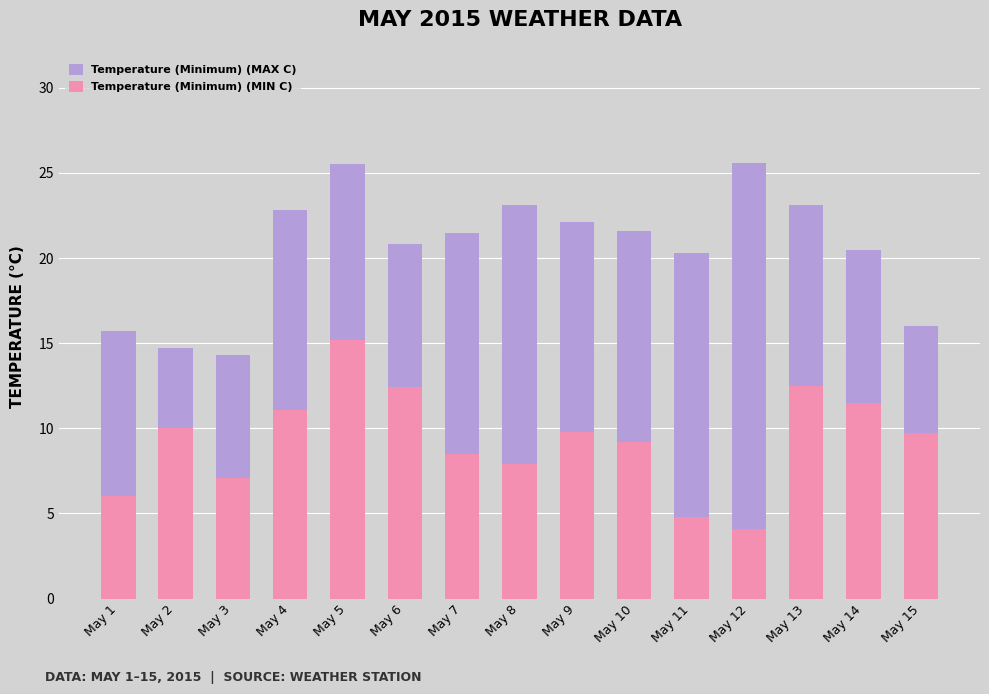

At which label does Temperature (Minimum) (MAX C) first exceed 21?

May 4